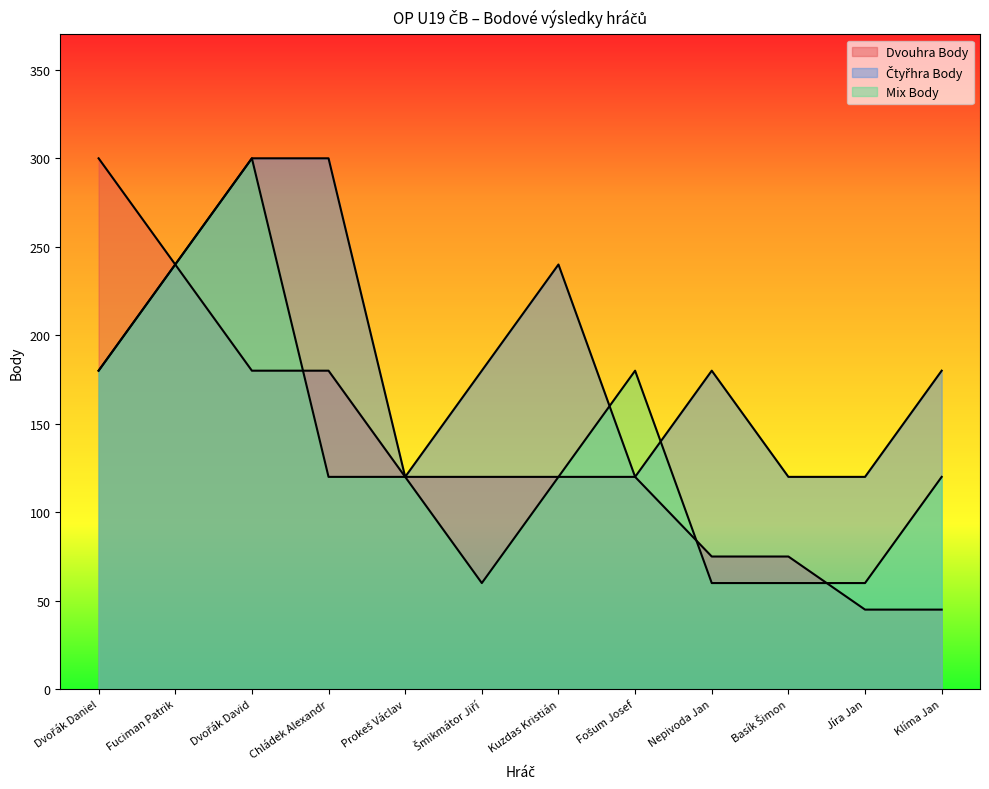

Is it true that Dvouhra Body equals 66 at Kuzdas Kristián?

False